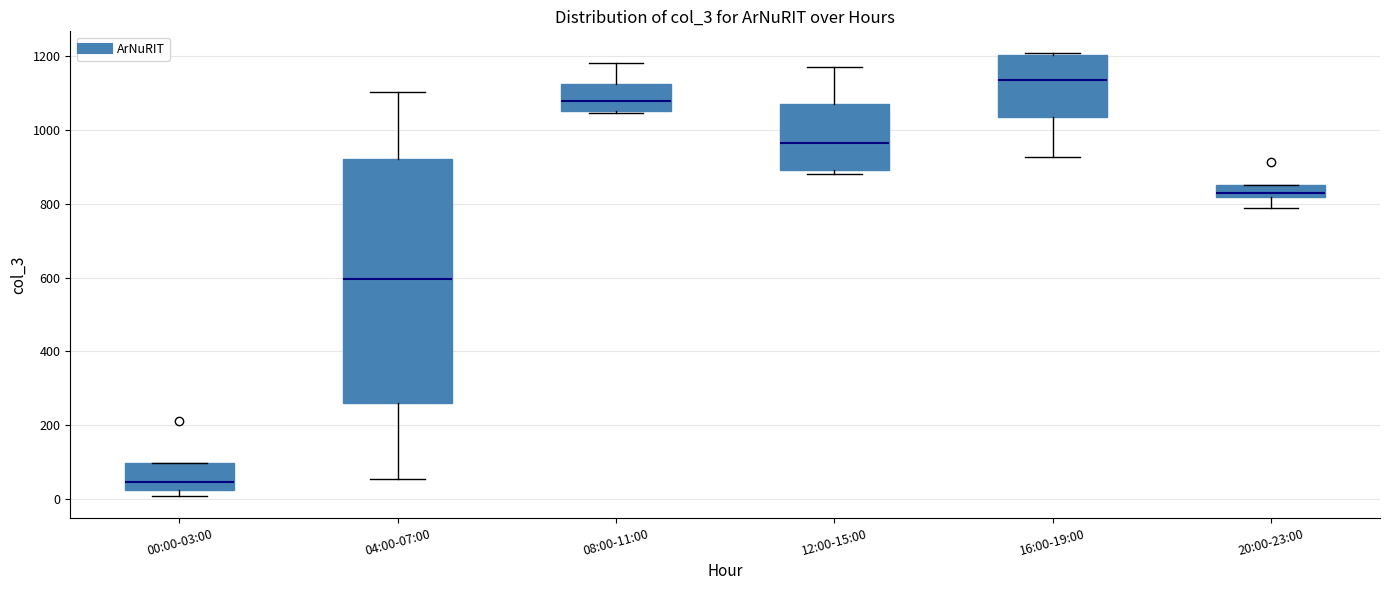

Which box has the lowest median line?

00:00-03:00